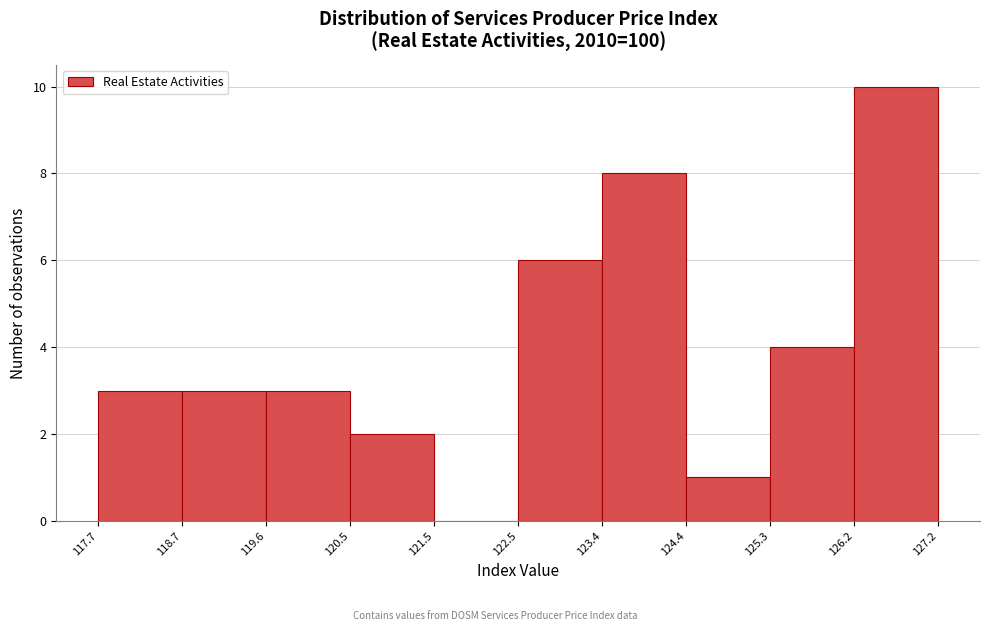

How tall is the bar that spans 118.7 to 119.6 on the x-axis? The values are not printed on the chart, so give them approximately, as read against the axis.

3